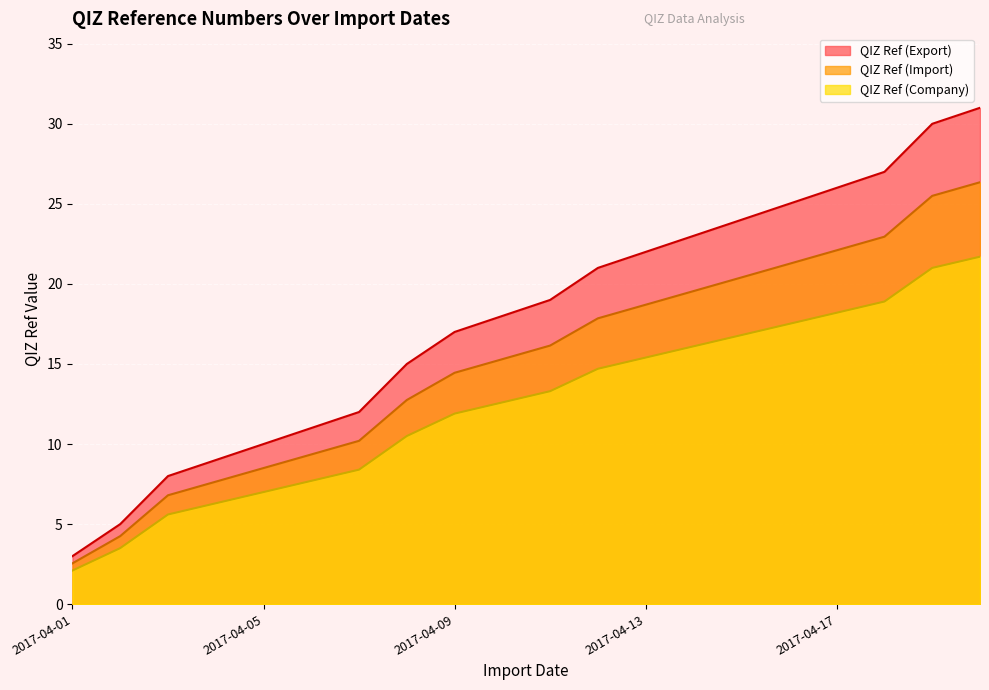

How many lines are shown in the chart?

3